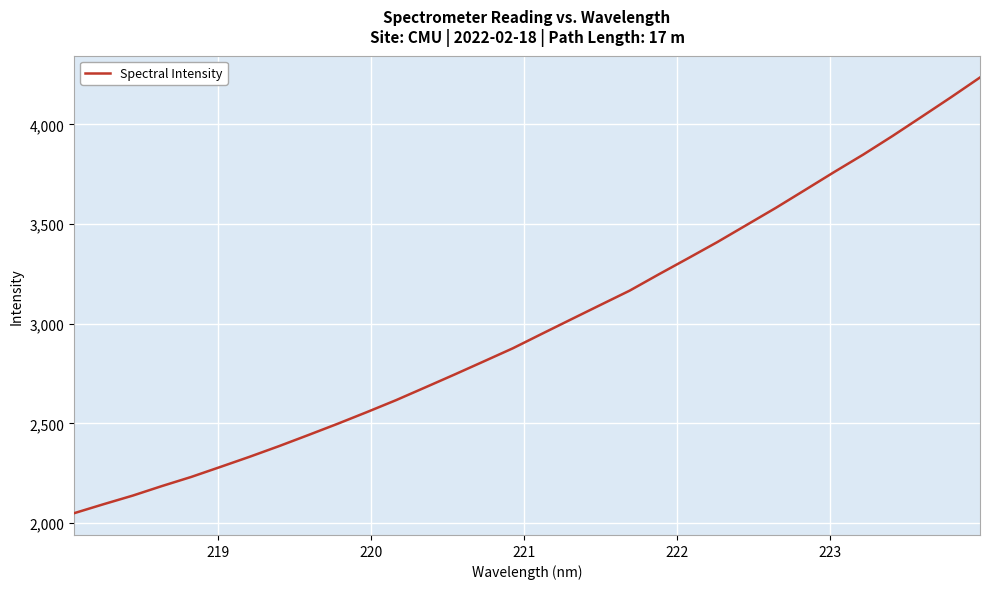

What is the minimum value shown in the chart?

2050.2